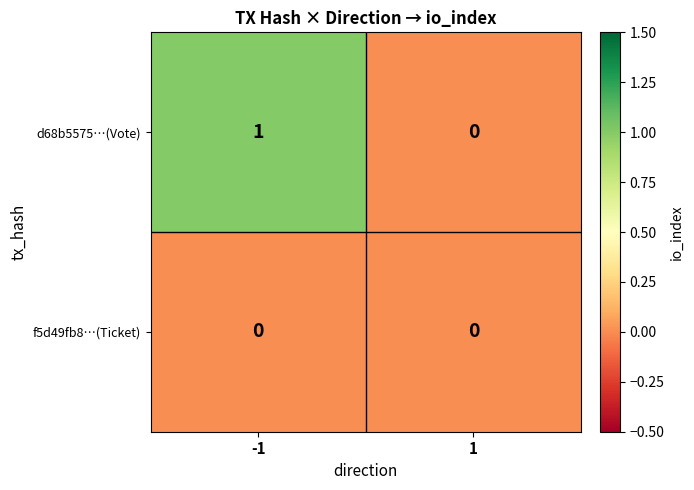

Between -1 and 1, which series saw the biggest shift?

d68b5575…(Vote)